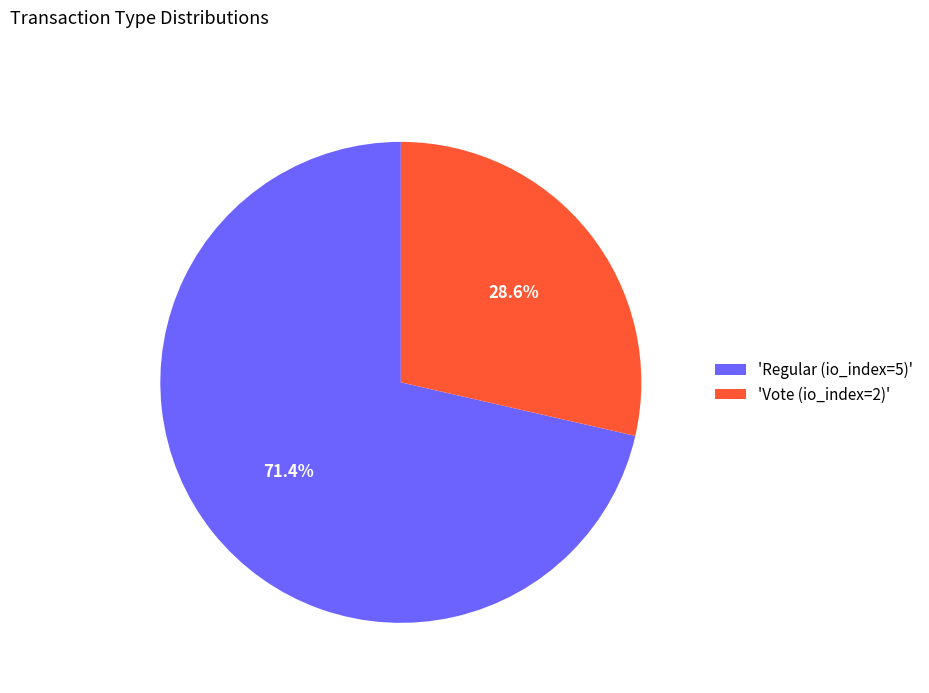

Rank the categories by value from highest to lowest.

'Regular (io_index=5)', 'Vote (io_index=2)'